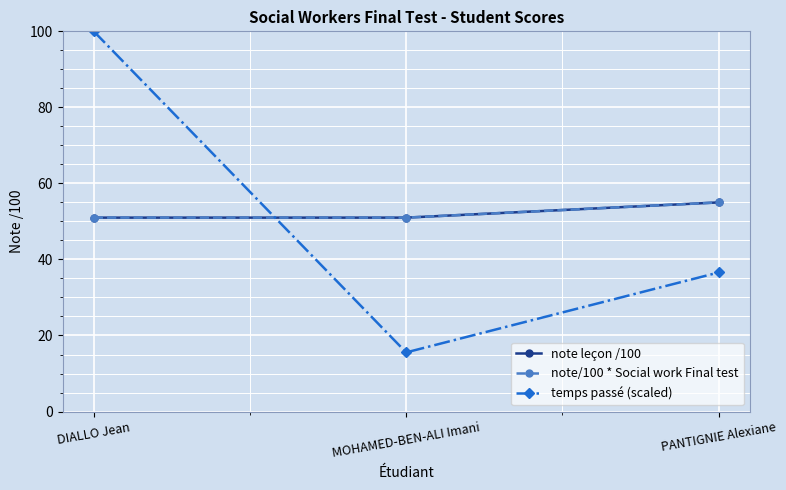

The note leçon /100 series shows 96.0 at PANTIGNIE Alexiane. True or false?

False